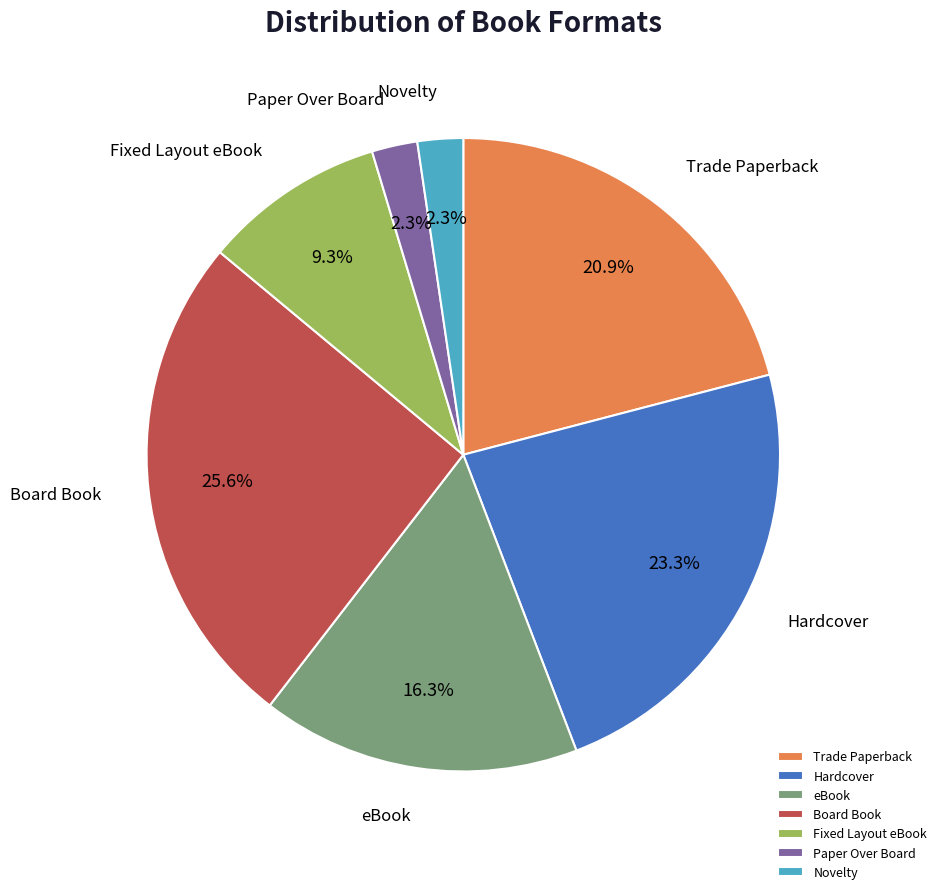

Between Novelty and eBook, which is larger?

eBook